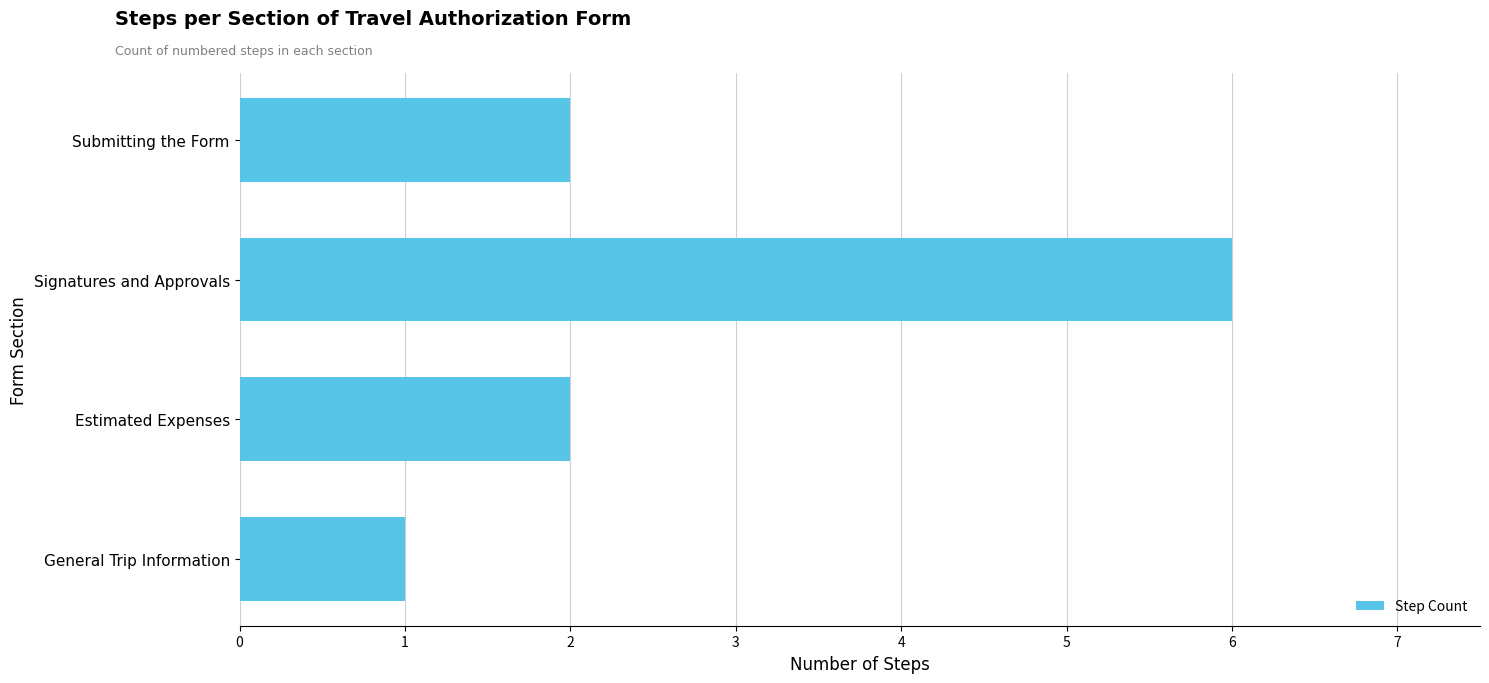

How many distinct data groups are displayed?

1